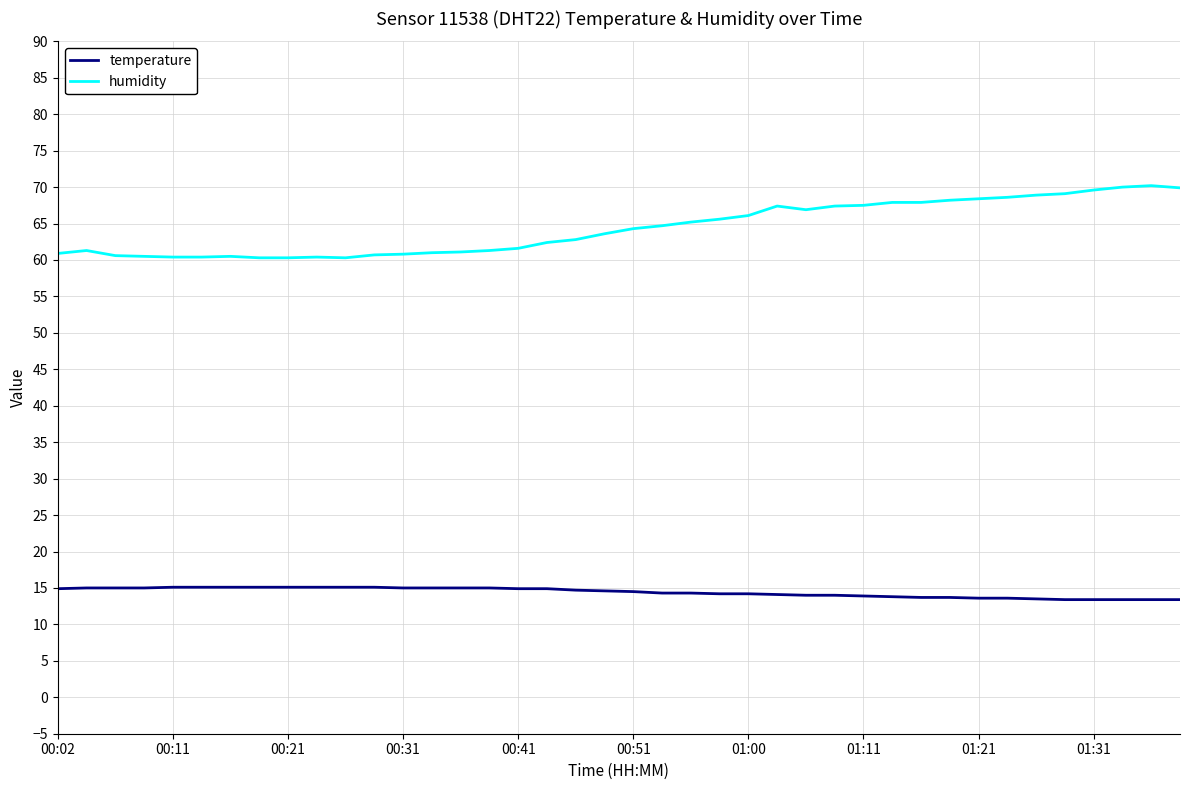

List the series in order of their peak value, highest first.

humidity, temperature